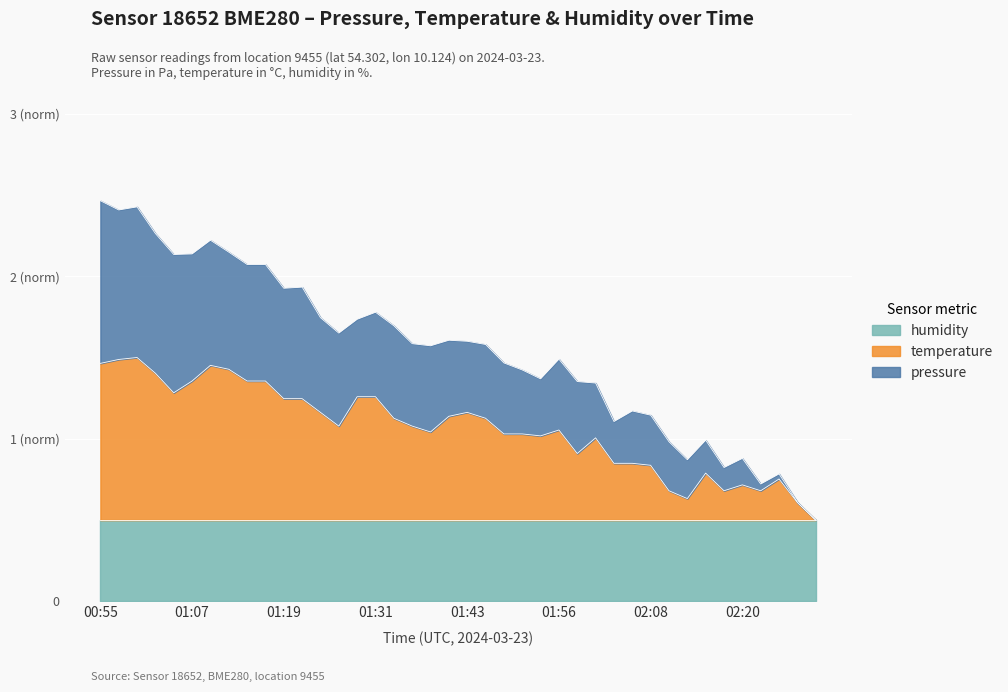

True or false: temperature has a value of 1.1 at 01:26.

True